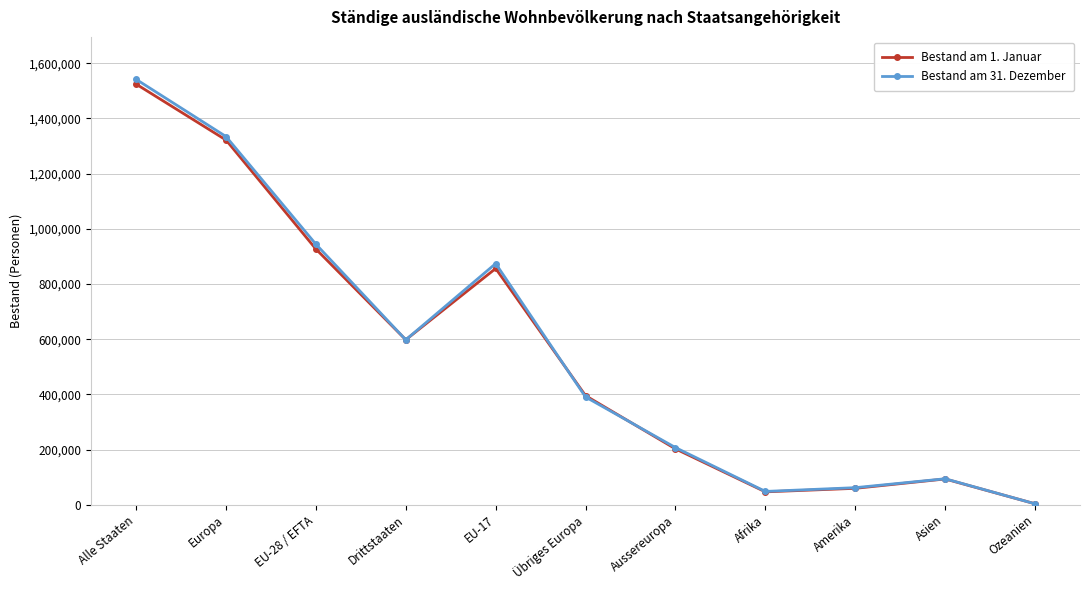

What is the label of the 9th point from the left?

Amerika